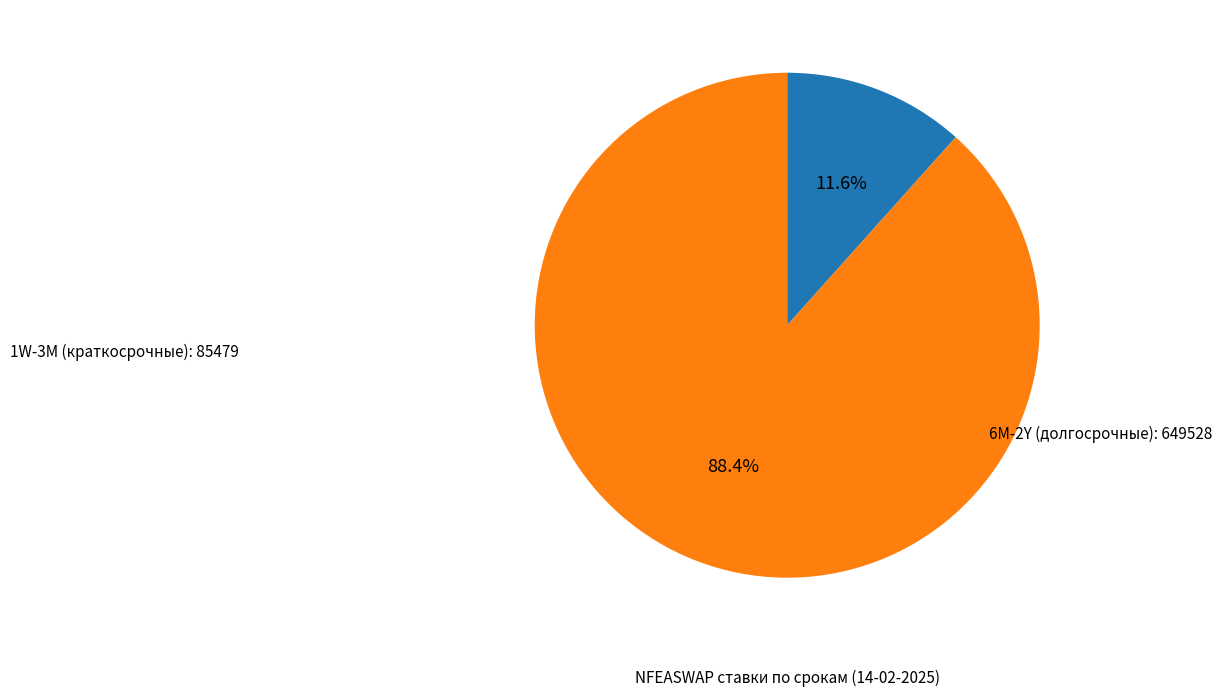

Is there a majority slice in this chart?

Yes